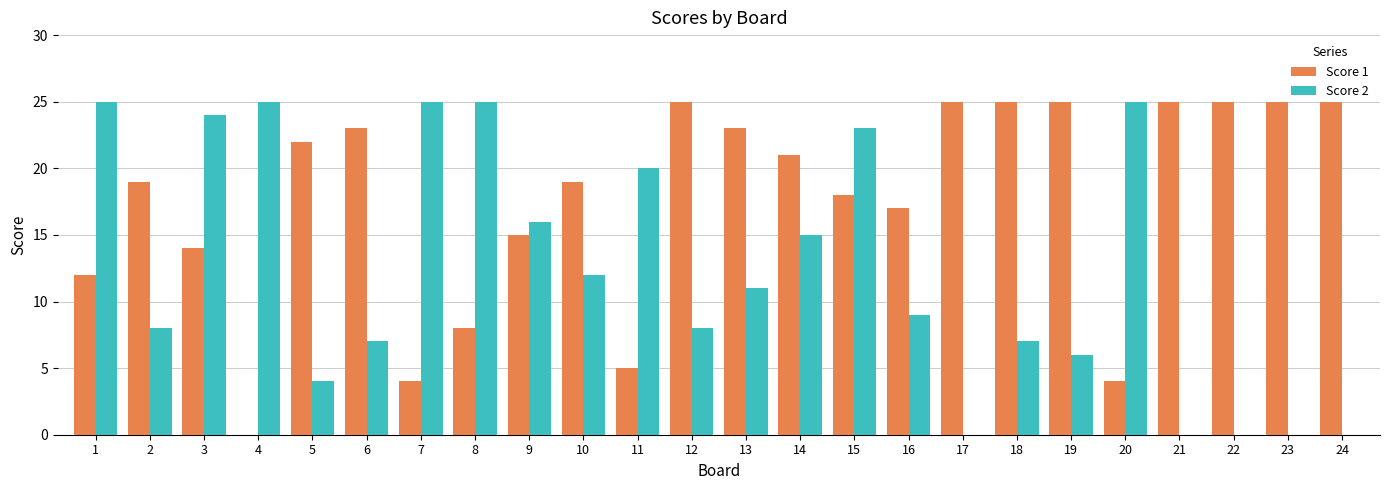

Which series changed the most between 14 and 22?

Score 2